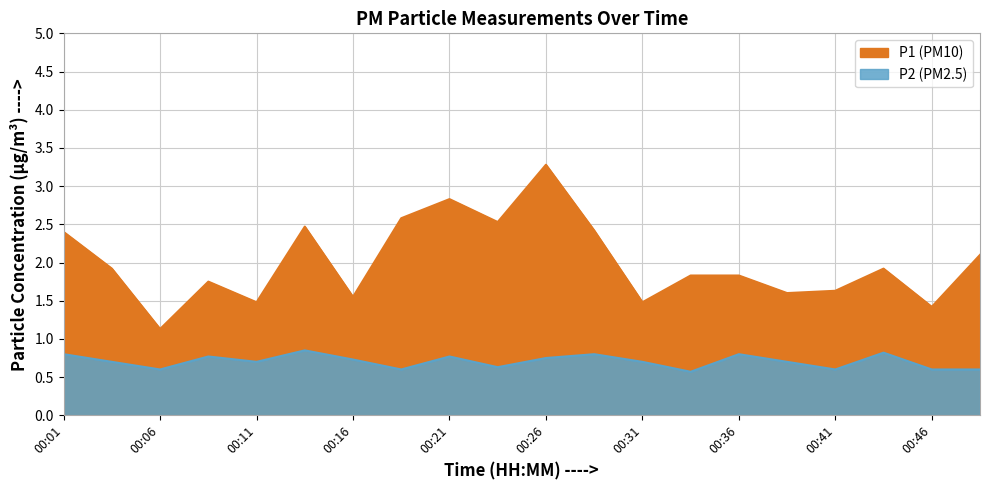

What is the difference between the P1 values at 00:18 and 00:16?

1.0